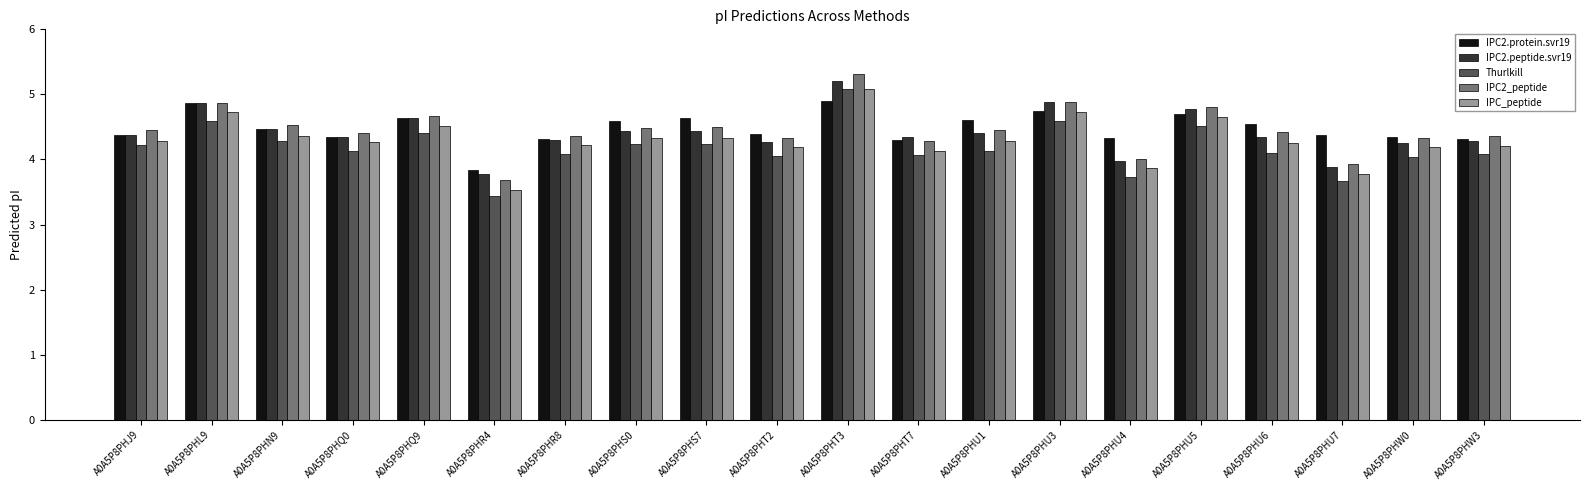

Is it true that IPC_peptide equals 7.8 at A0A5P8PHS7?

False